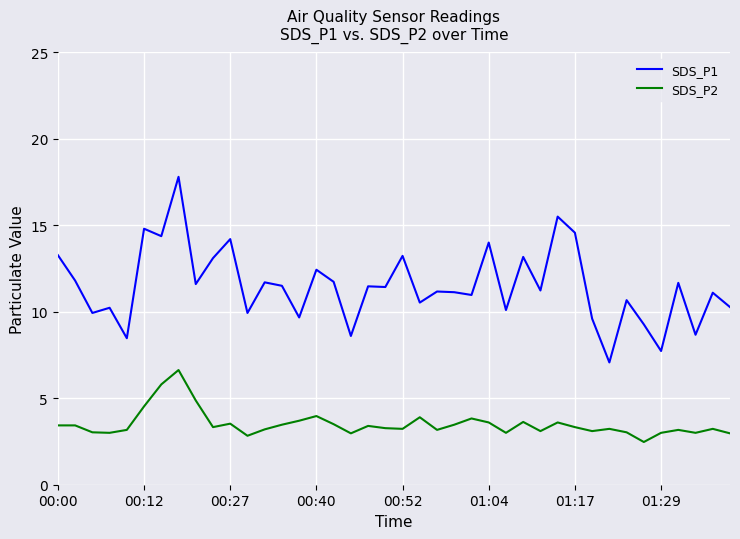

What is the difference between the maximum and minimum values in the SDS_P1 series?

10.7